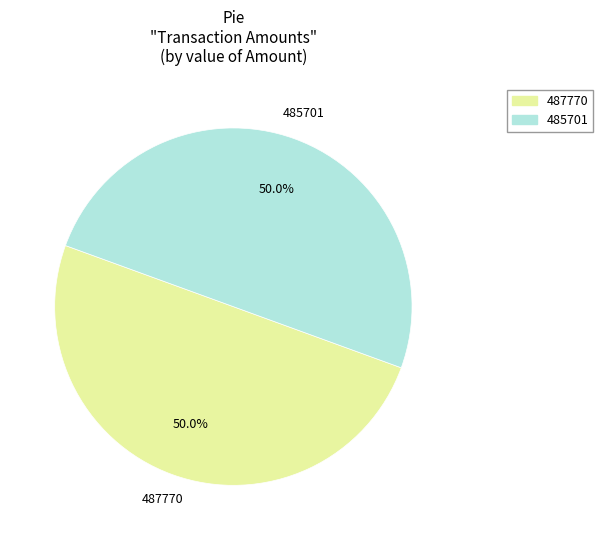

To the nearest percent, what percentage of the pie is 485701?

50%